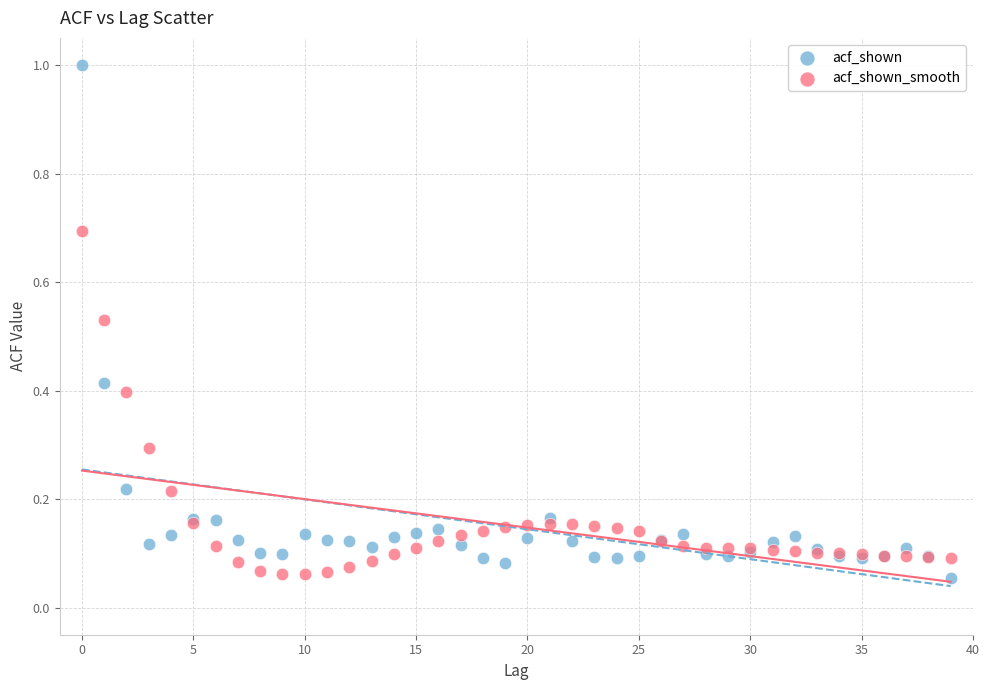

Which series reaches the maximum Y coordinate?

acf_shown